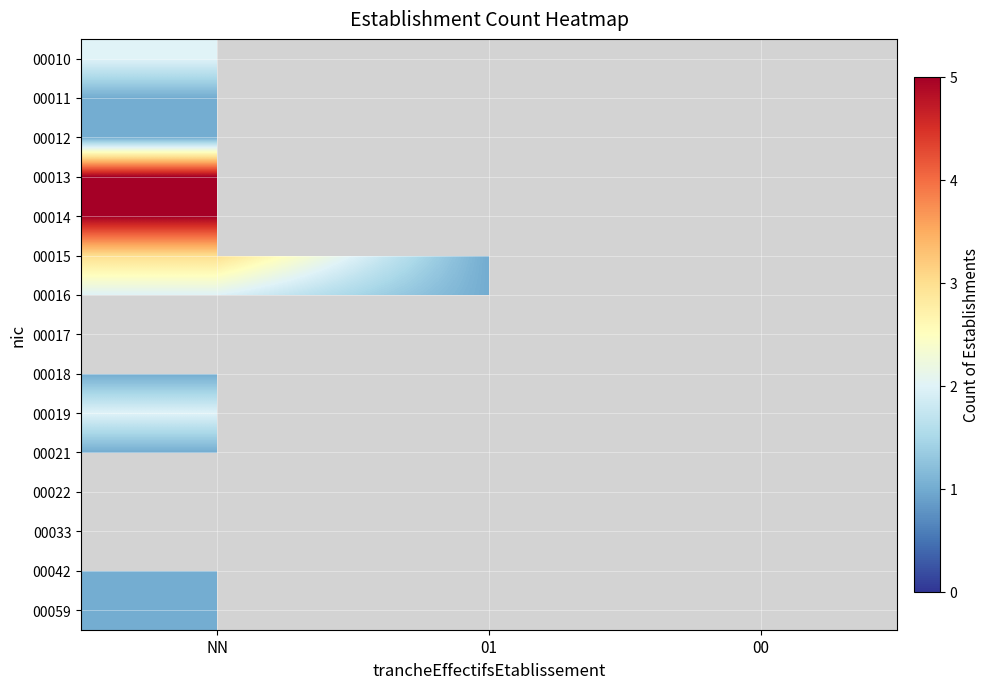

What is the greatest value displayed?

5.0